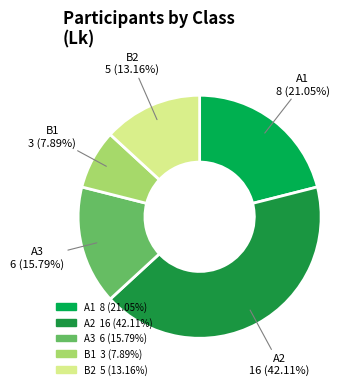

Which slice is the largest?

A2